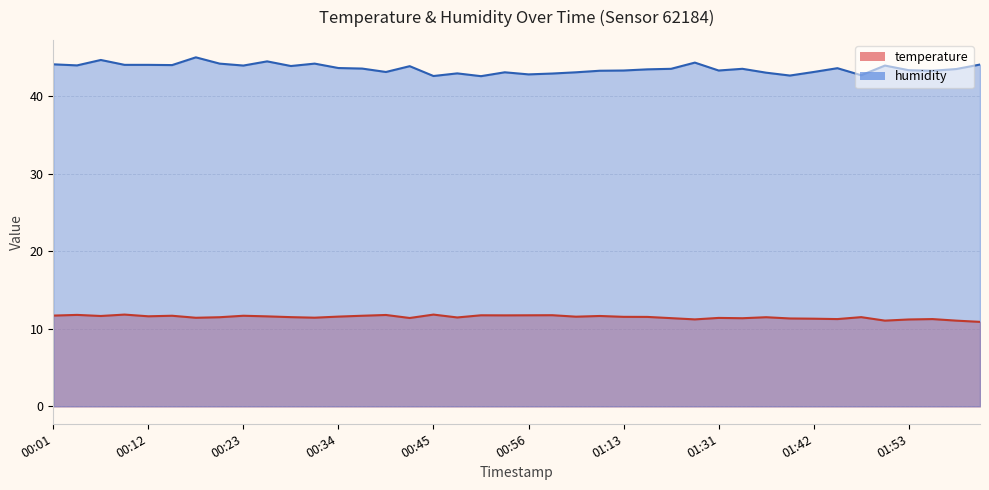

Reading right to left, transcribe all the data shown in this chart.

temperature: 02:01=10.9	01:58=11.1	01:56=11.3	01:53=11.2	01:50=11.1	01:47=11.5	01:45=11.3	01:42=11.3	01:39=11.3	01:36=11.5	01:34=11.4	01:31=11.4	01:28=11.2	01:22=11.4	01:16=11.5	01:13=11.6	01:11=11.7	01:04=11.6	00:58=11.8	00:56=11.8	00:53=11.7	00:50=11.8	00:47=11.5	00:45=11.8	00:42=11.4	00:39=11.8	00:36=11.7	00:34=11.6	00:31=11.4	00:28=11.5	00:25=11.6	00:23=11.7	00:20=11.5	00:17=11.4	00:14=11.7	00:12=11.6	00:09=11.8	00:06=11.7	00:03=11.8	00:01=11.7
humidity: 02:01=44.1	01:58=43.5	01:56=43.3	01:53=43.4	01:50=44.0	01:47=42.7	01:45=43.6	01:42=43.1	01:39=42.7	01:36=43.1	01:34=43.6	01:31=43.3	01:28=44.4	01:22=43.6	01:16=43.5	01:13=43.3	01:11=43.3	01:04=43.1	00:58=43.0	00:56=42.8	00:53=43.1	00:50=42.6	00:47=43.0	00:45=42.6	00:42=43.9	00:39=43.1	00:36=43.6	00:34=43.7	00:31=44.2	00:28=43.9	00:25=44.5	00:23=44.0	00:20=44.2	00:17=45.0	00:14=44.0	00:12=44.1	00:09=44.1	00:06=44.7	00:03=44.0	00:01=44.1